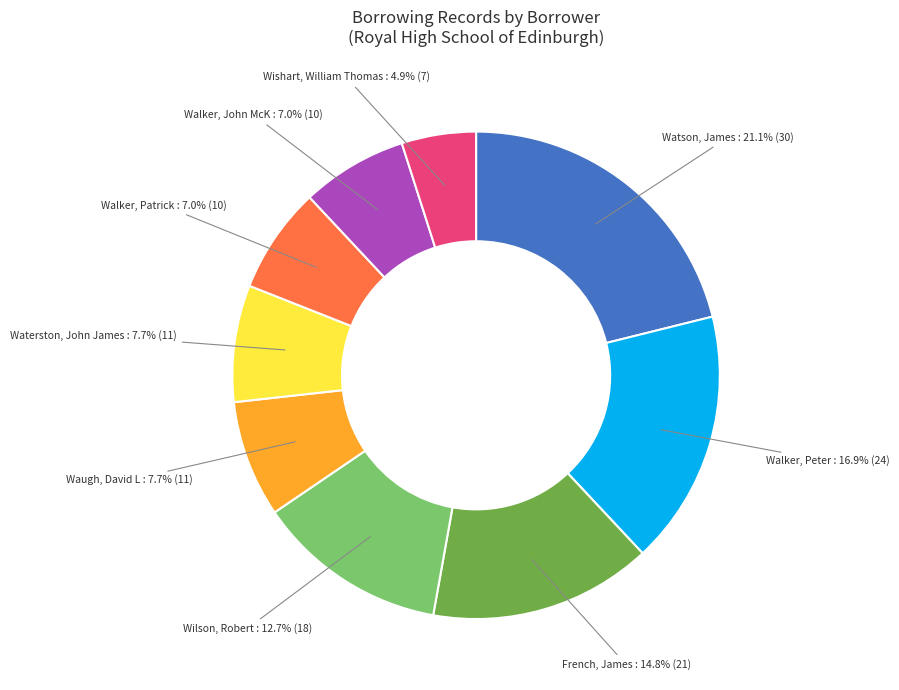

What is the smallest slice in the pie chart?

Wishart, William Thomas